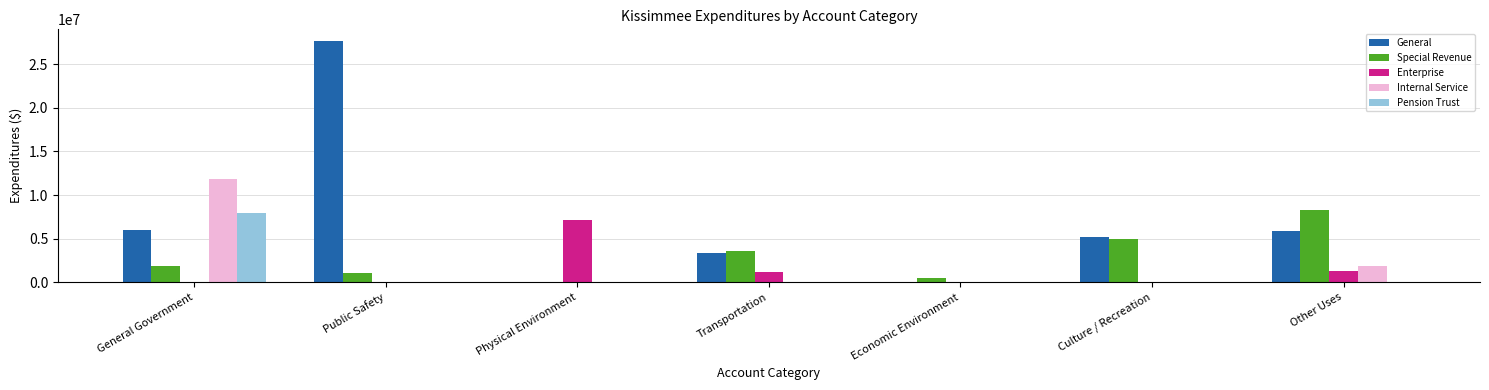

Where is General nearest to the value 13805000?

General Government